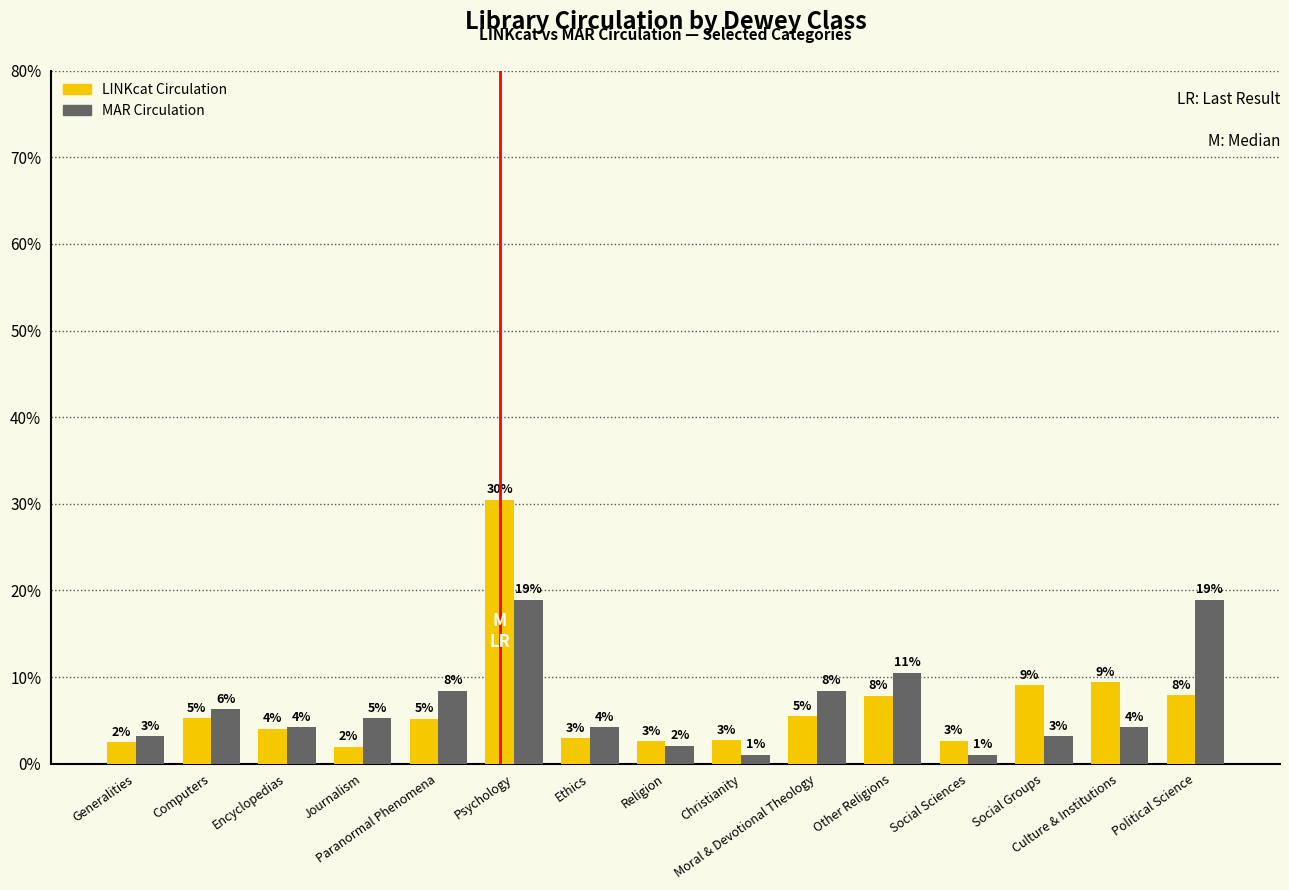

What are all the series names shown in the legend?

LINKcat Circulation, MAR Circulation